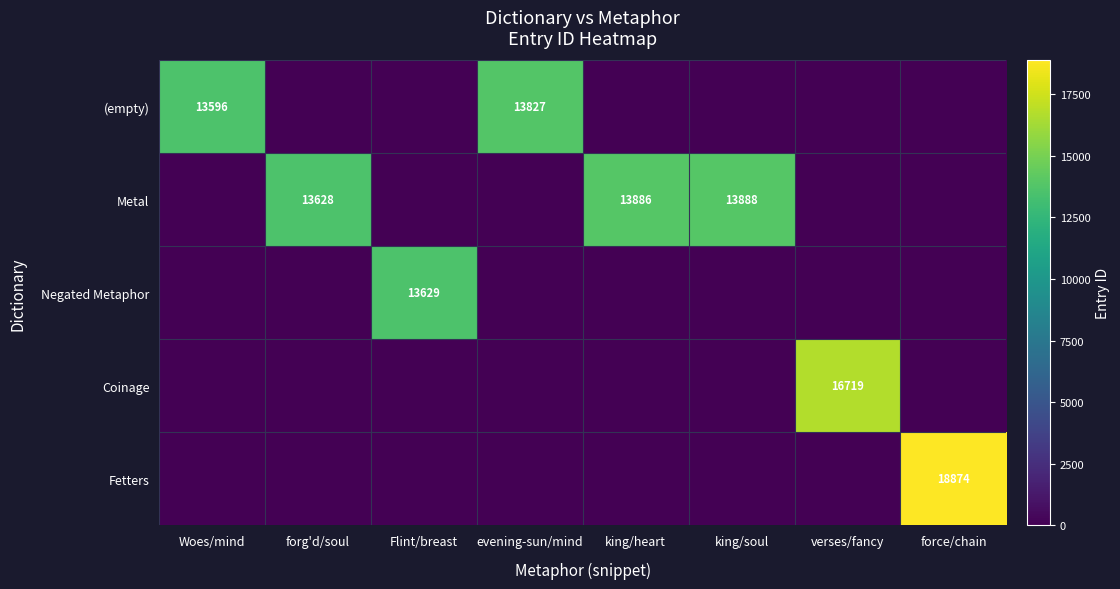

At which label is Metal closest to 6944?

forg'd/soul